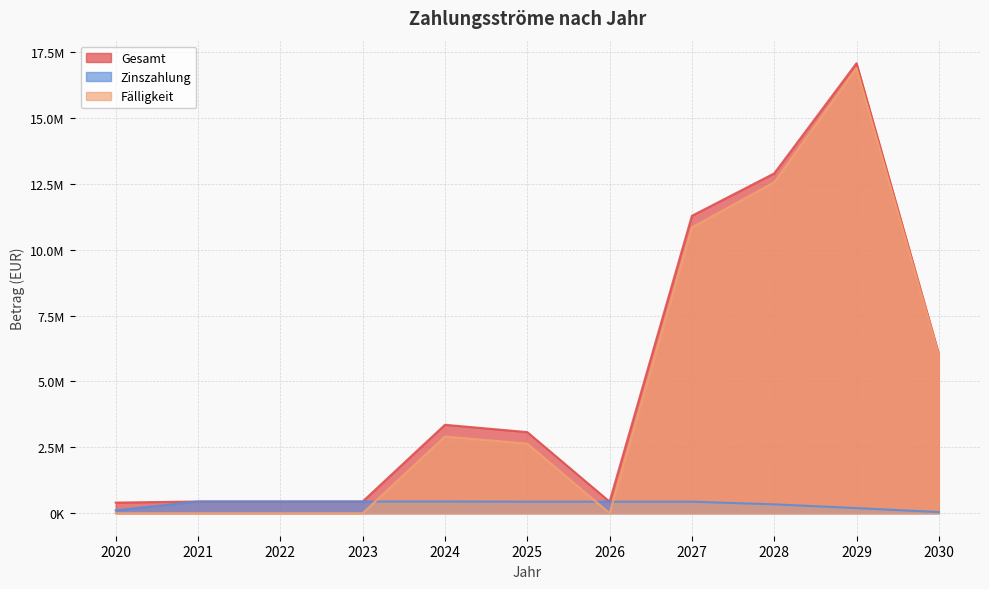

Reading left to right, list all the values displayed in this chart.

Gesamt: 2020=403306.7	2021=444662.0	2022=444662.0	2023=444662.0	2024=3354662.0	2025=3077032.0	2026=438032.0	2027=11282032.0	2028=12890080.5	2029=17072330.5	2030=6042722.0
Zinszahlung: 2020=108827.9	2021=444662.0	2022=444662.0	2023=444662.0	2024=444662.0	2025=438032.0	2026=438032.0	2027=438032.0	2028=337080.5	2029=194330.5	2030=43722.0
Fälligkeit: 2020=0.0	2021=0.0	2022=0.0	2023=0.0	2024=2910000.0	2025=2639000.0	2026=0.0	2027=10844000.0	2028=12553000.0	2029=16878000.0	2030=5999000.0